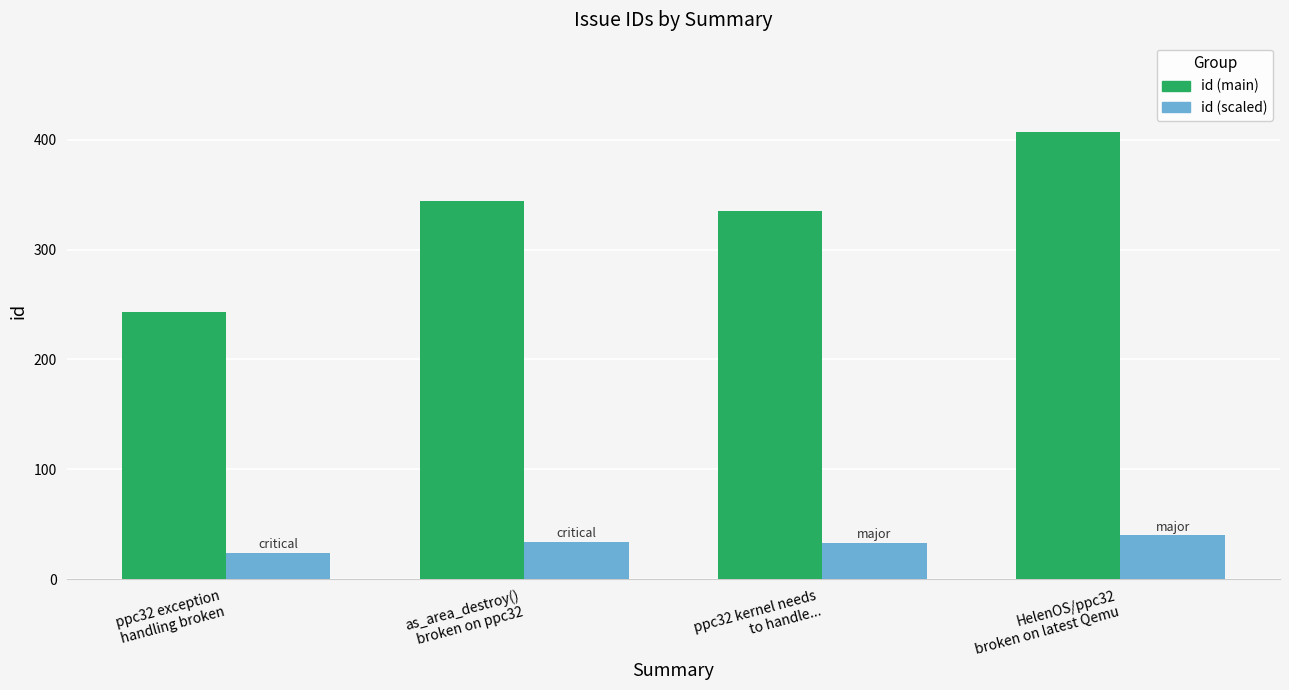

The id (main) series shows 243 at ppc32 exception
handling broken. True or false?

True